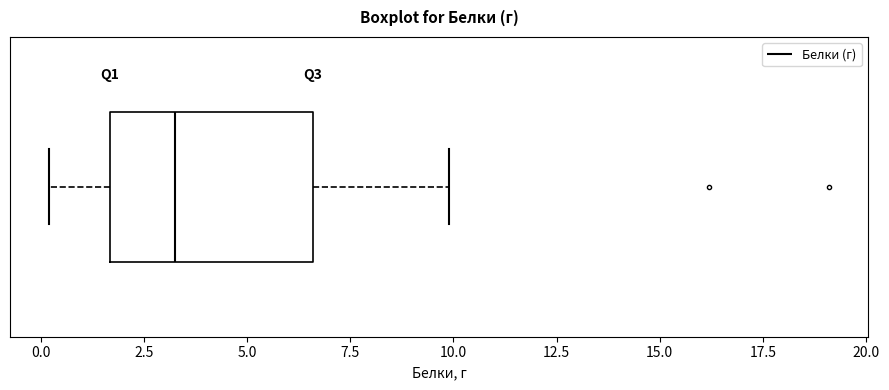

Read this box plot against the x-axis: the position of the median line, the range covered by the box, and the ends of both whiskers. The values are not printed on the chart, so give them approximately, as read against the axis.

median 3.5, box 1.5 to 6.5, whiskers 0.0 to 10.0